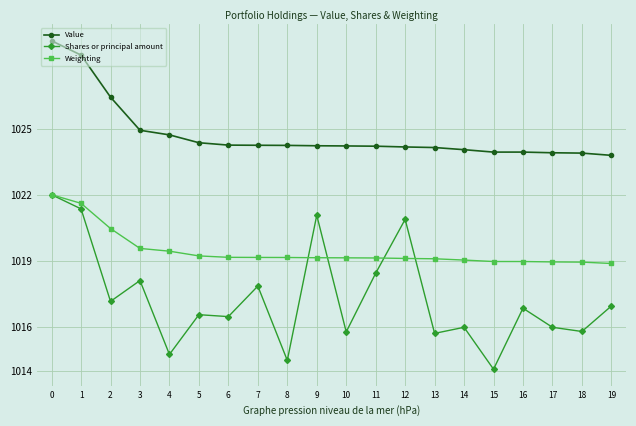

What is the value of the Shares or principal amount point at the 5th from the left?

1014.7